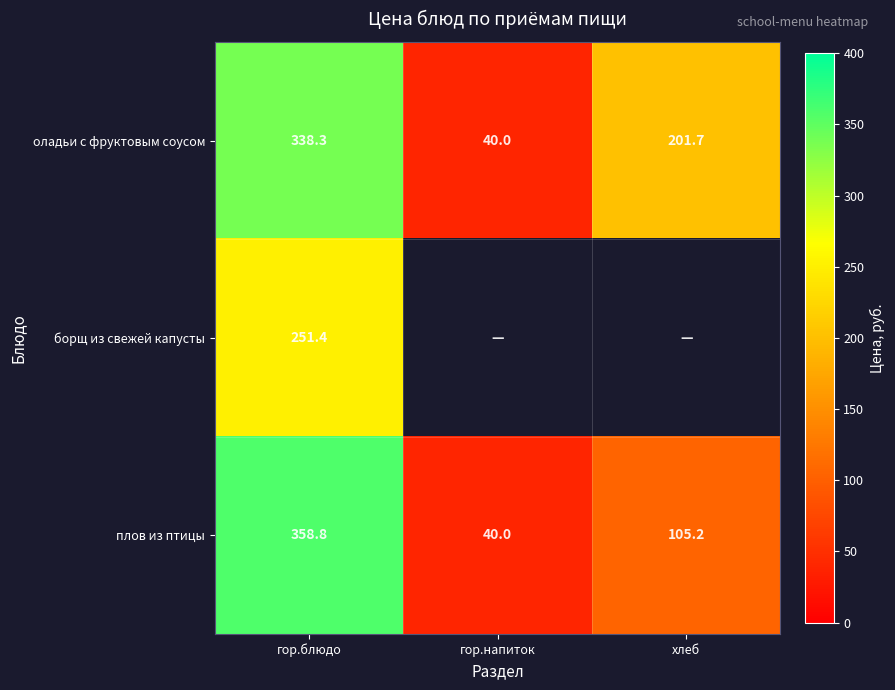

Which category has the lowest value in the плов из птицы series?

гор.напиток